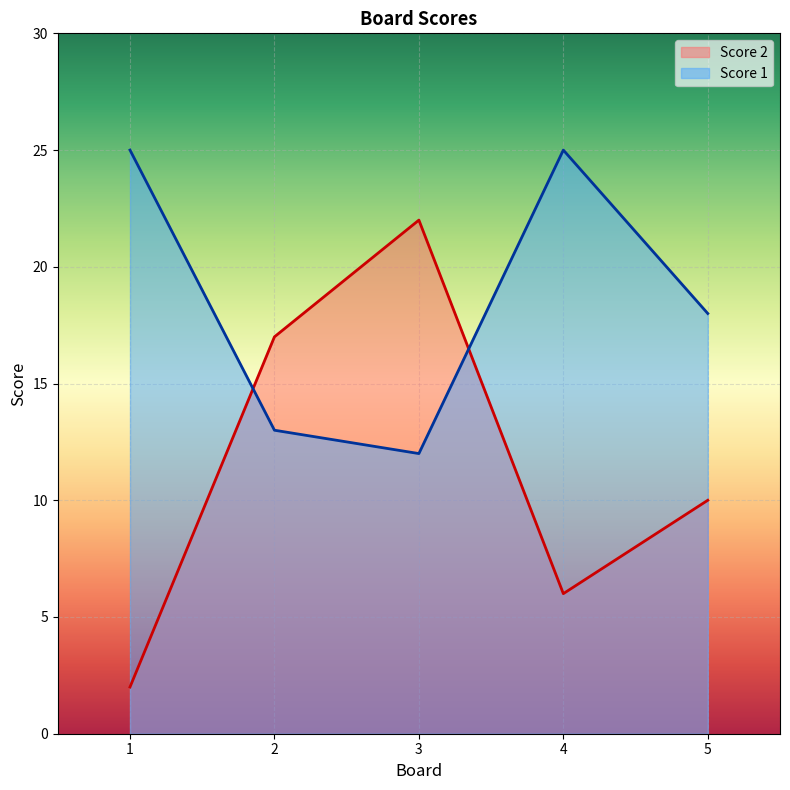

What is the spread (max minus min) of values at 2?

4